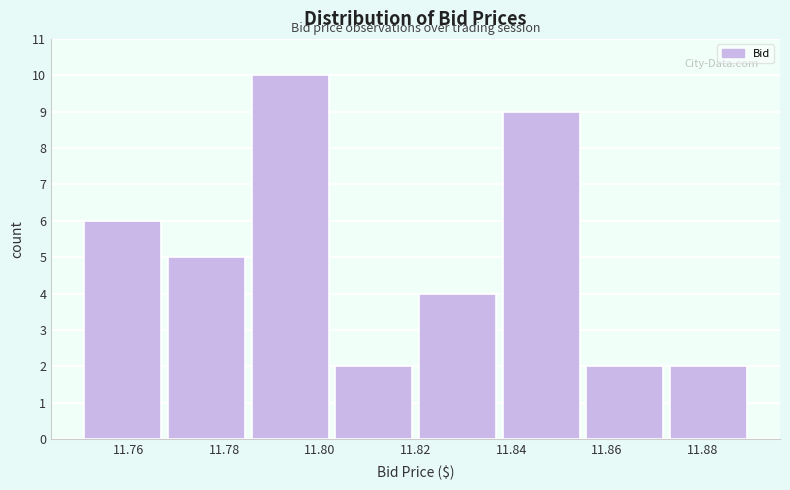

Reading left to right, list every bar in this chart as the range it spans on the x-axis followed by its height. Neither the bar edges nor the heights are printed on the chart, so give them approximately, as read against the axes.

11.750 to 11.768: 6
11.768 to 11.786: 5
11.786 to 11.802: 10
11.802 to 11.820: 2
11.820 to 11.838: 4
11.838 to 11.856: 9
11.856 to 11.872: 2
11.872 to 11.890: 2